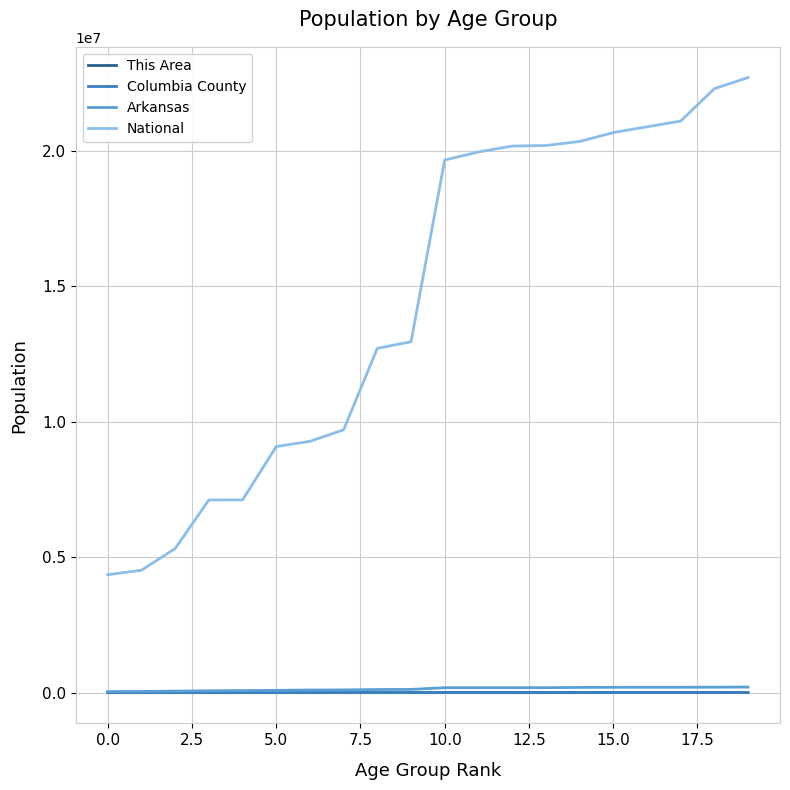

Which series has the widest spread of values?

National